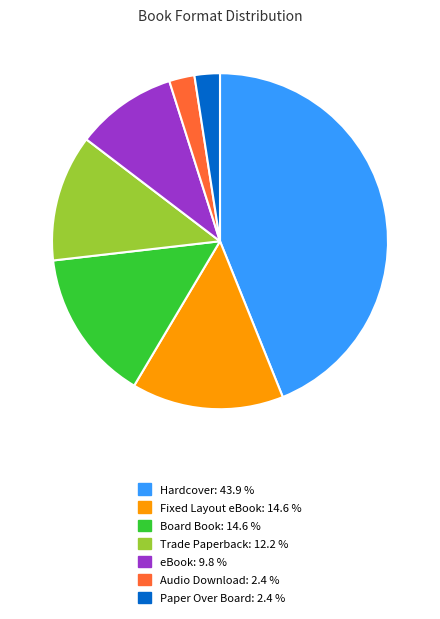

Does Audio Download: 2.4 % account for over 50% of the chart?

No